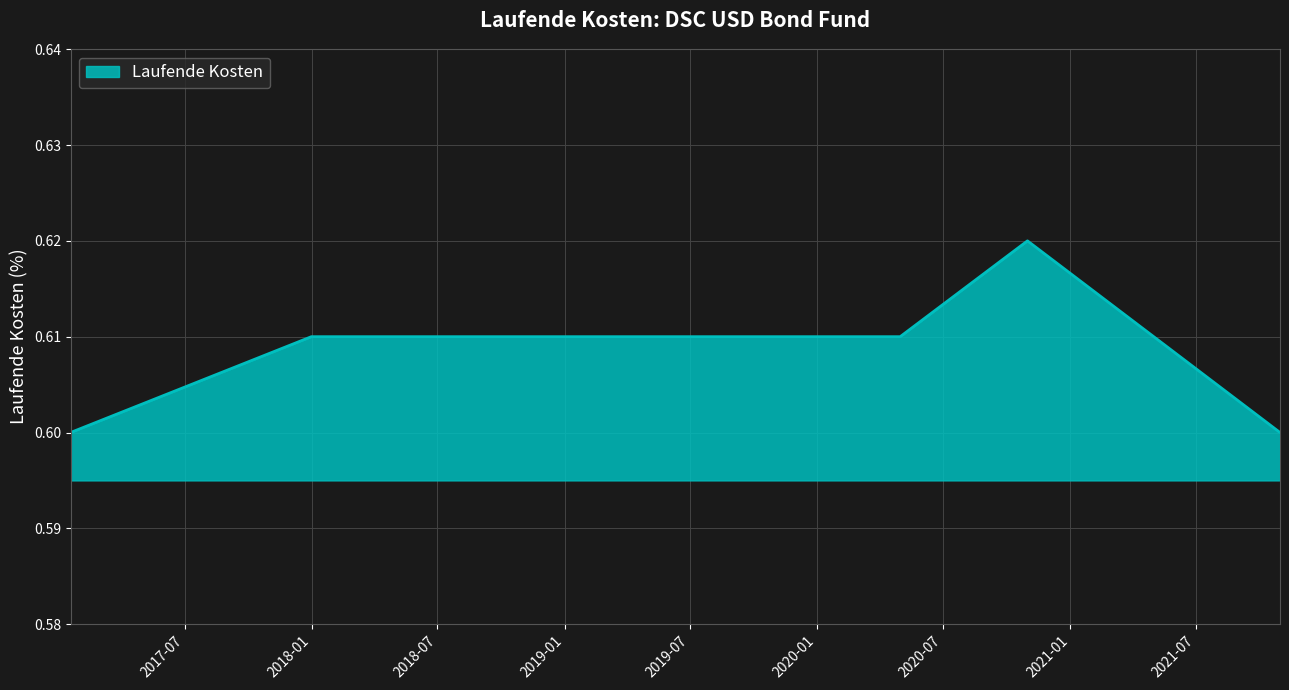

How many values are between 0 and 1?

8